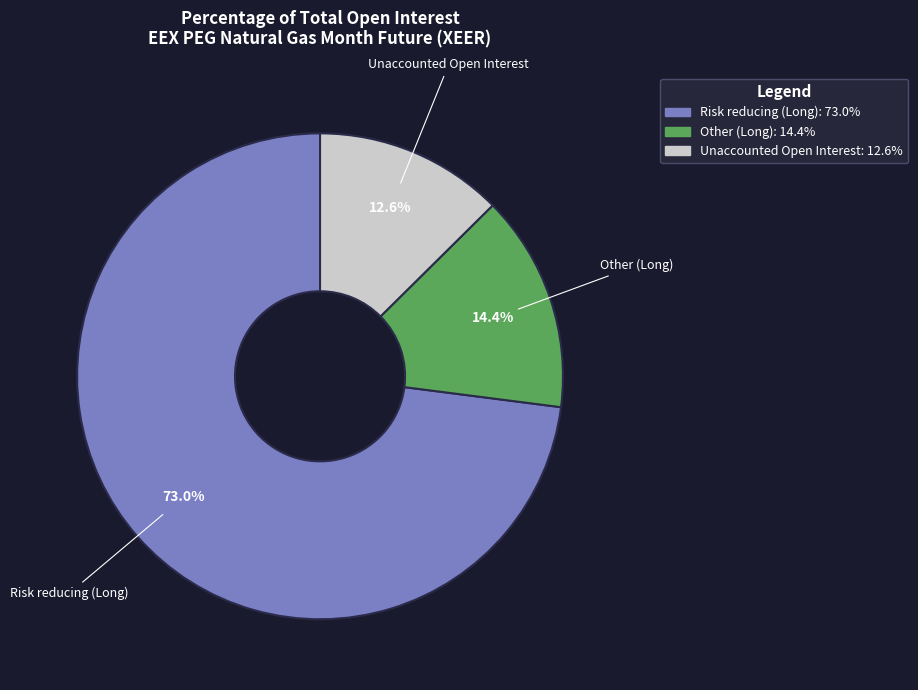

Rank the categories by value from lowest to highest.

Unaccounted Open Interest, Other (Long), Risk reducing (Long)